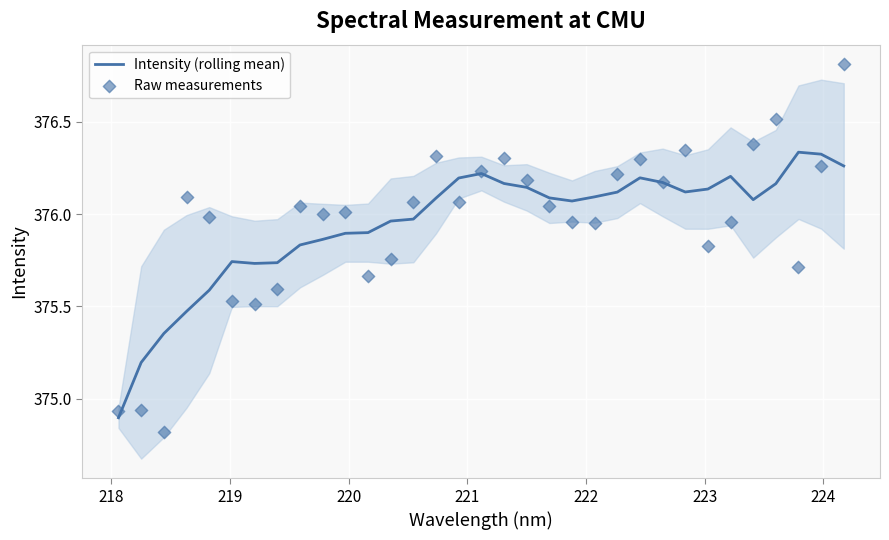

At how many categories does at least one series exceed 375?

32